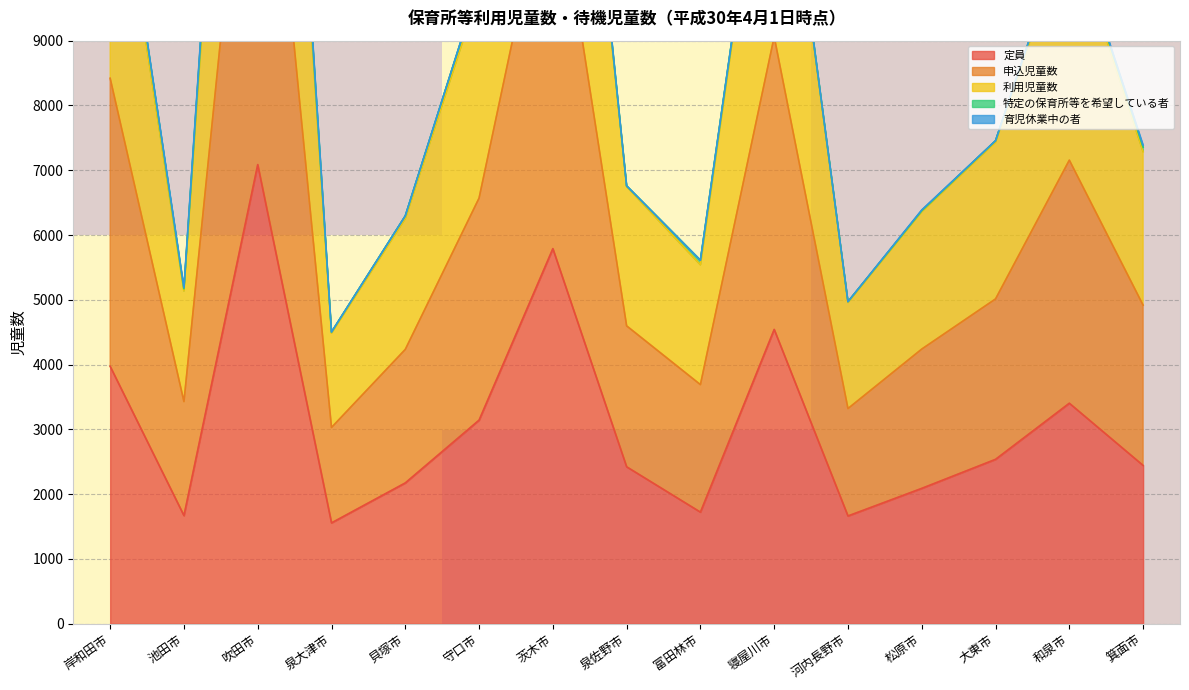

Where is 定員 nearest to the value 4322?

寝屋川市